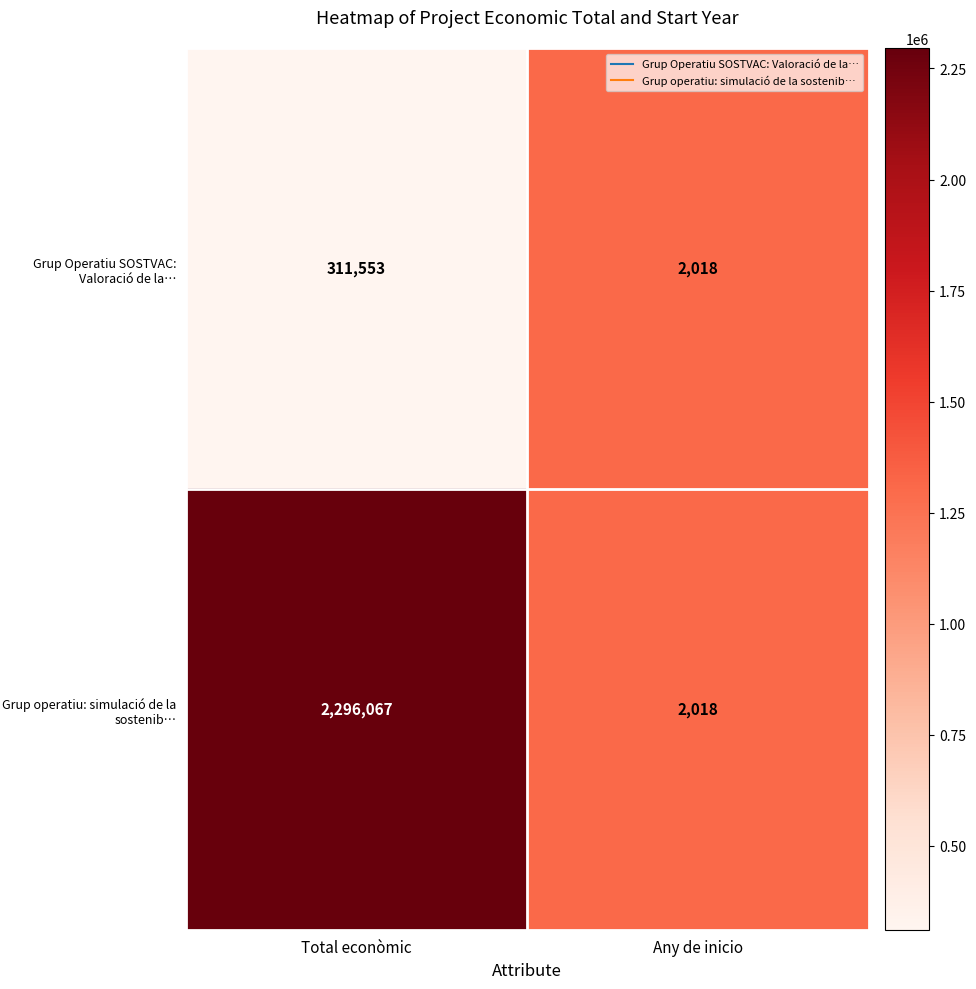

Reading left to right, what are all the values shown in this chart?

Grup Operatiu SOSTVAC: Valoració de la…: 311553	2018
Grup operatiu: simulació de la sostenib…: 2296067	2018